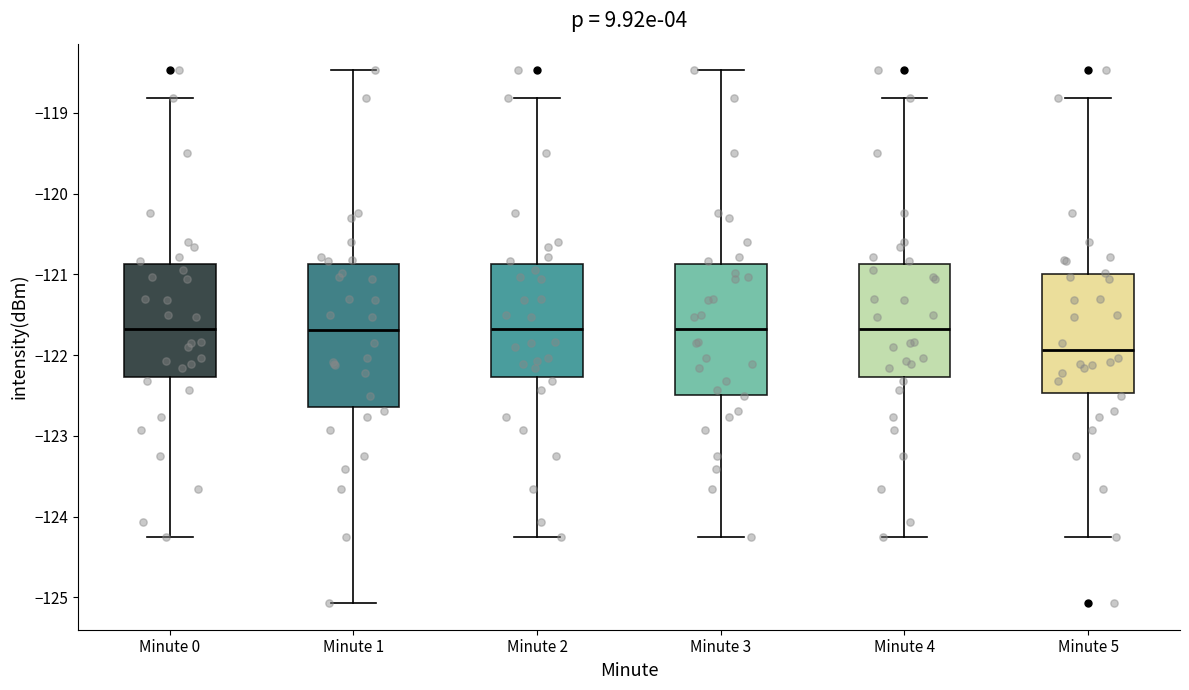

Reading left to right, transcribe this box plot: for each box, give where its median line is, the range the box spans, and where its two whiskers end, as read against the y-axis. The values are not printed on the chart, so give them approximately, as read against the axis.

Minute 0: median -121.7, box -122.3 to -120.9, whiskers -124.3 to -118.8
Minute 1: median -121.7, box -122.6 to -120.9, whiskers -125.1 to -118.5
Minute 2: median -121.7, box -122.3 to -120.9, whiskers -124.3 to -118.8
Minute 3: median -121.7, box -122.5 to -120.9, whiskers -124.3 to -118.5
Minute 4: median -121.7, box -122.3 to -120.9, whiskers -124.3 to -118.8
Minute 5: median -121.9, box -122.5 to -121.0, whiskers -124.3 to -118.8